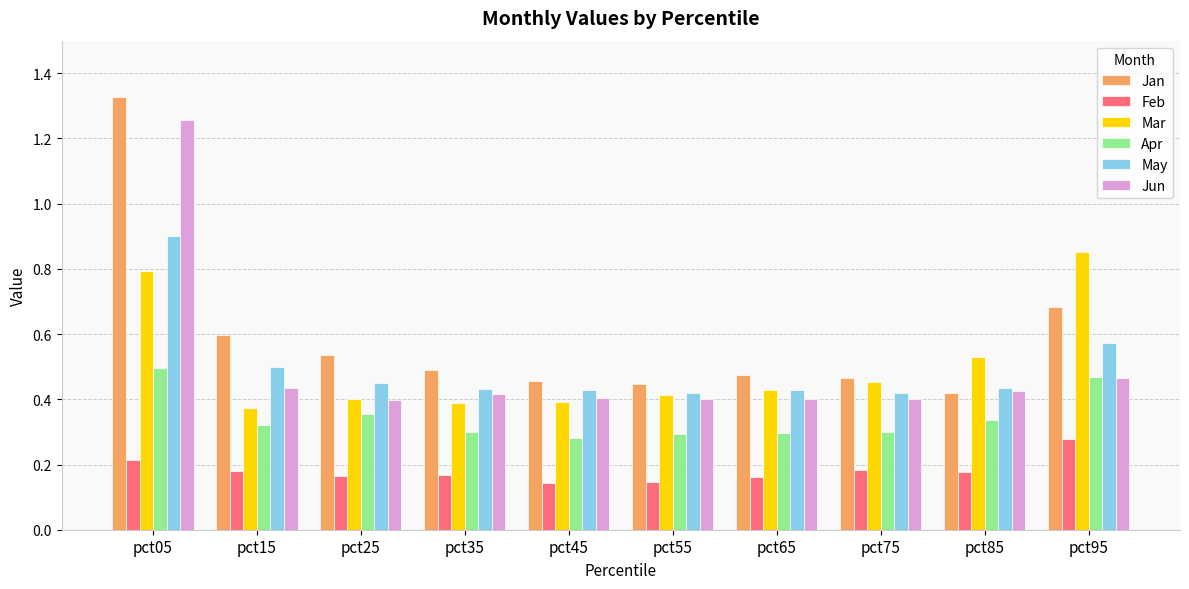

What is the sum of the Mar values at pct35 and pct05?

1.2